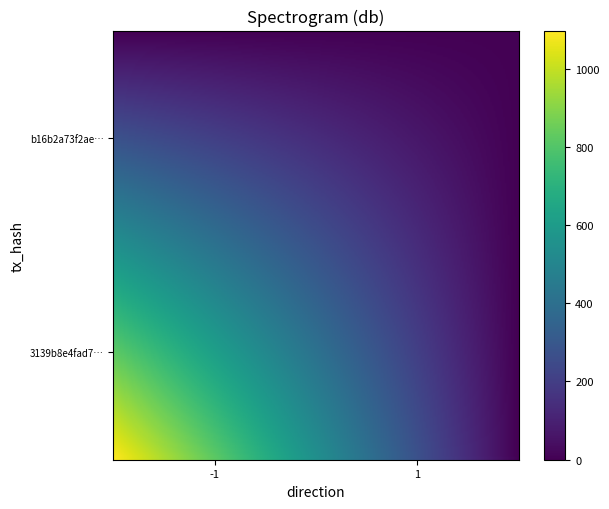

Rank the series by their average value, from highest to lowest.

3139b8e4fad717c02df3c31fda8c5ec753cbeff, b16b2a73f2aed8d396bfdd7284b56812d32c00b